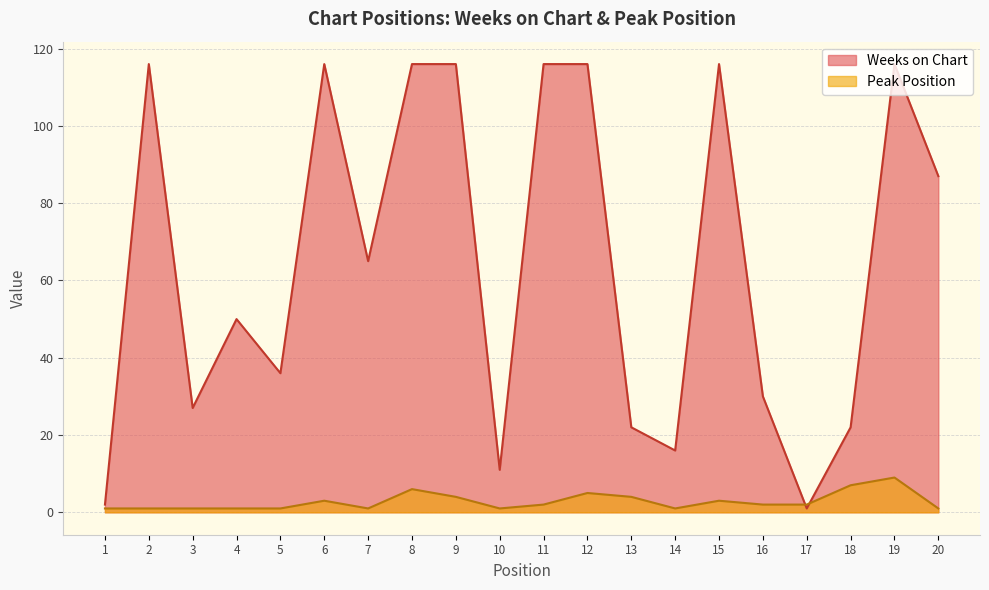

How many interior local peaks does the Weeks on Chart series have?

5